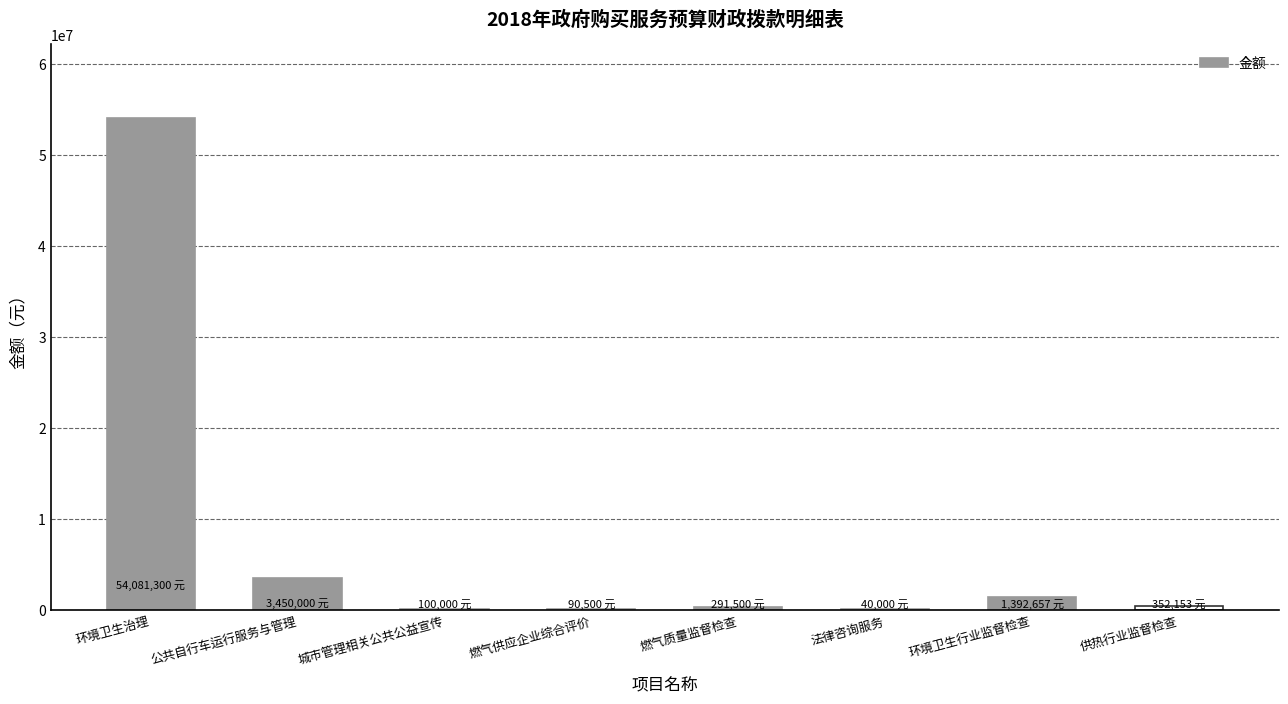

Between 城市管理相关公共公益宣传 and 环境卫生行业监督检查, which is larger?

环境卫生行业监督检查